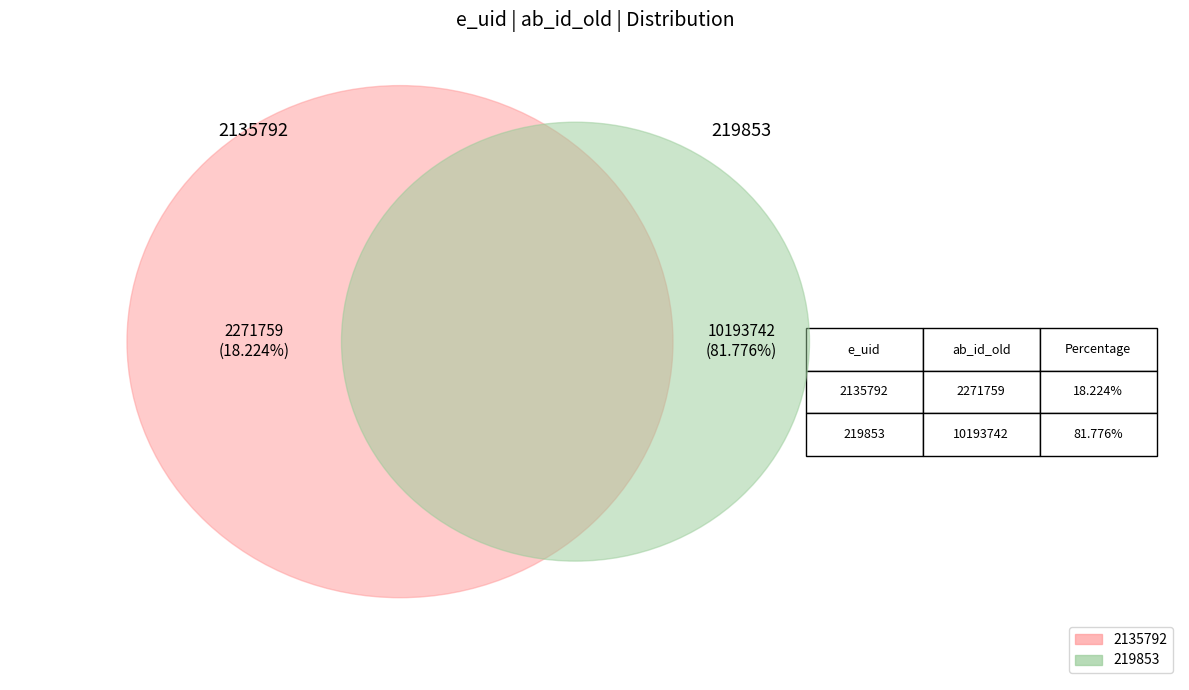

Which category has the biggest portion of the pie?

219853